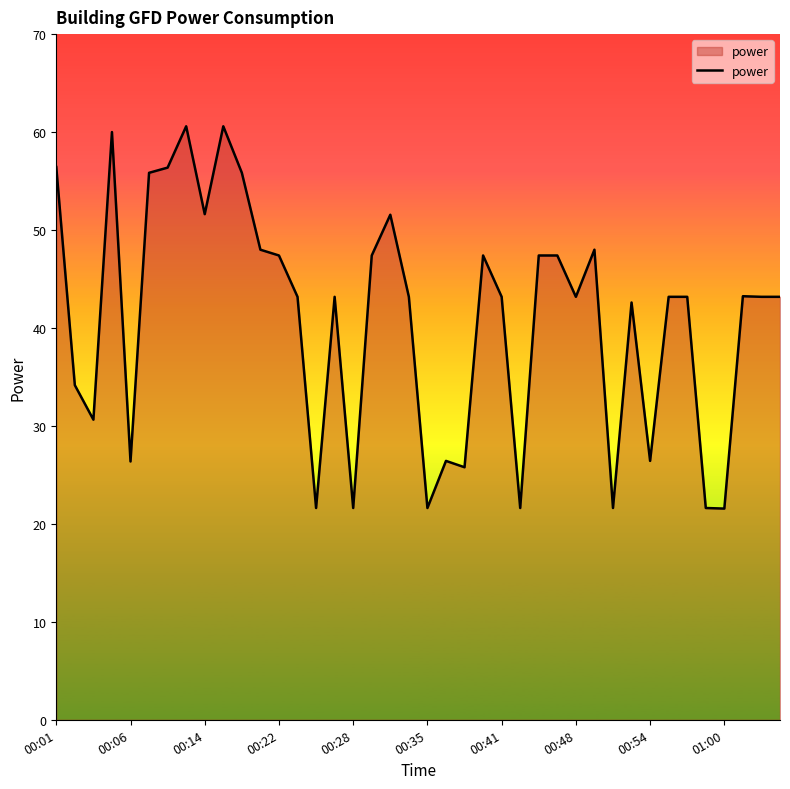

What is the maximum value shown in the chart?

60.6